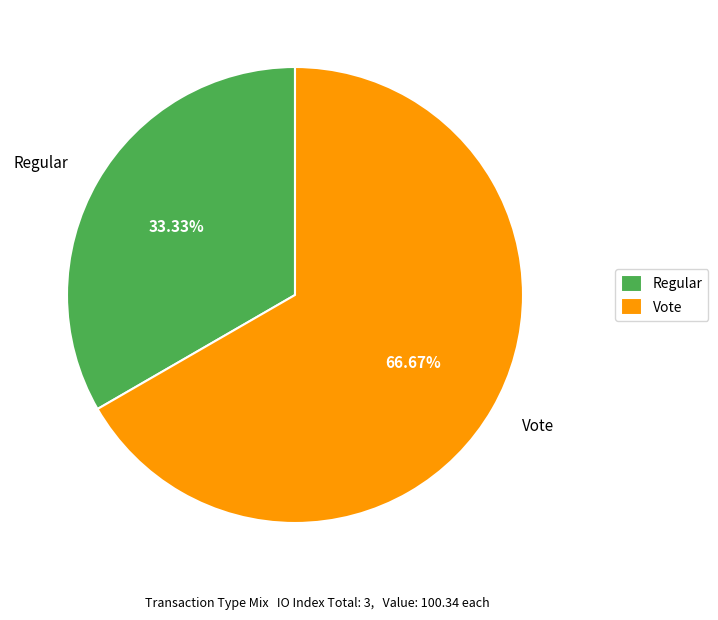

What percentage do Vote and Regular together represent?

100.0%